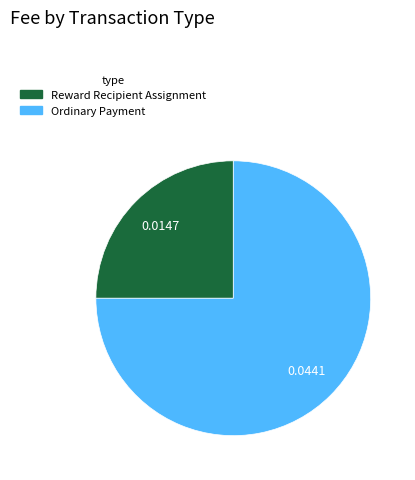

Does Reward Recipient Assignment account for over 50% of the chart?

No